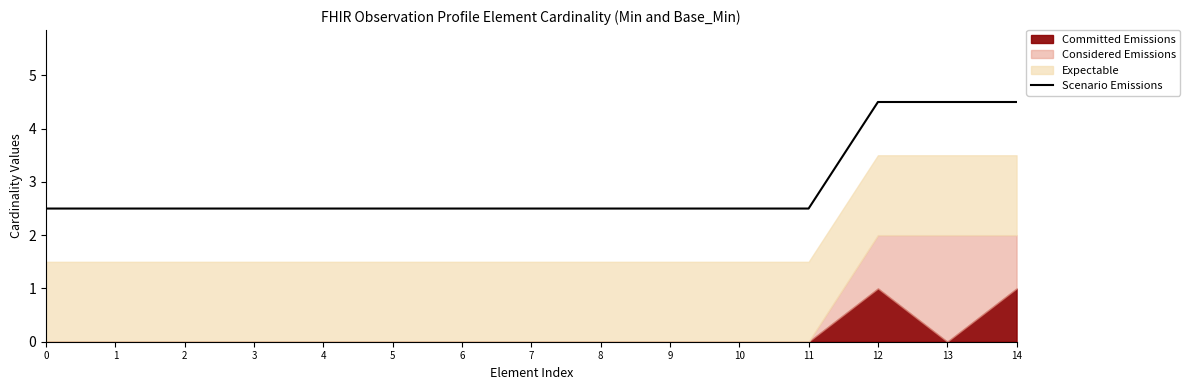

Reading right to left, list all the values displayed in this chart.

14=4.5	13=4.5	12=4.5	11=2.5	10=2.5	9=2.5	8=2.5	7=2.5	6=2.5	5=2.5	4=2.5	3=2.5	2=2.5	1=2.5	0=2.5